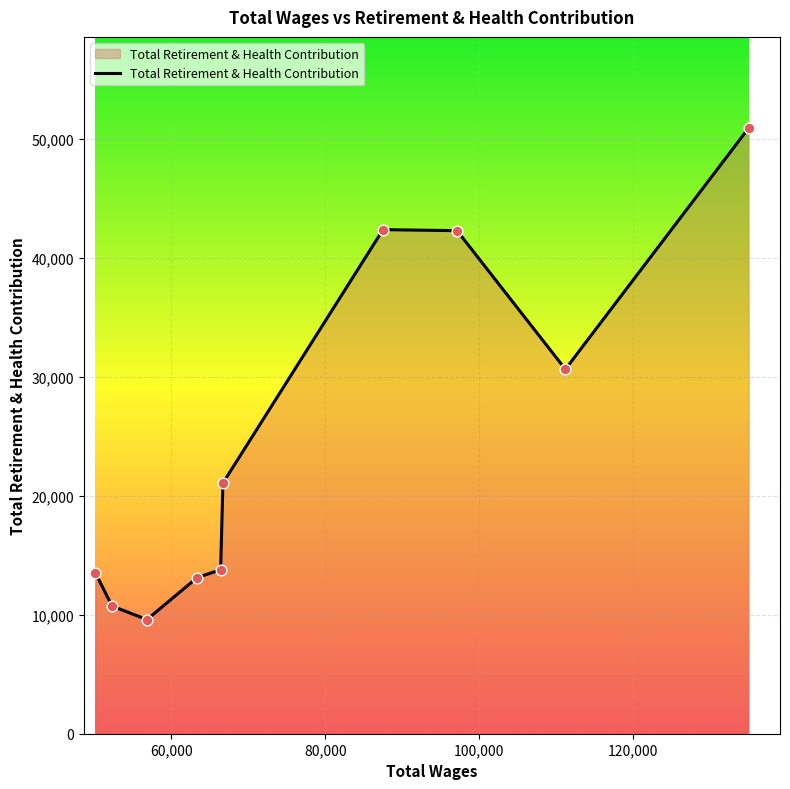

What is the difference between the maximum and minimum values?

41332